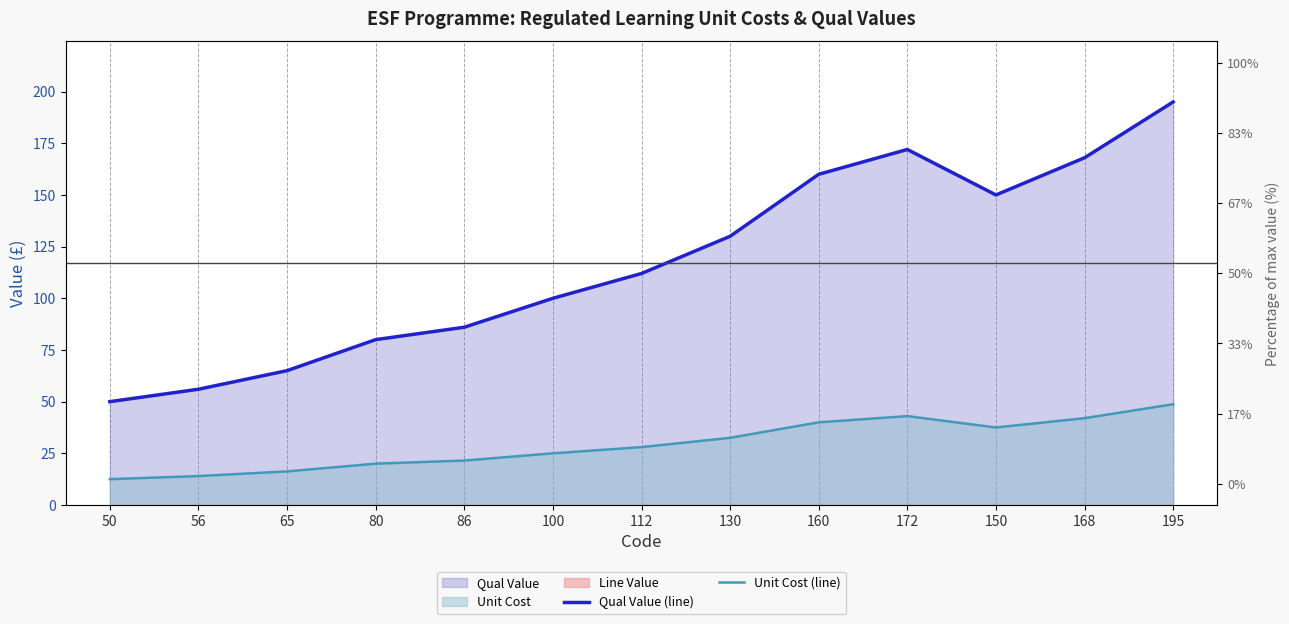

What is the greatest value displayed?

195.0